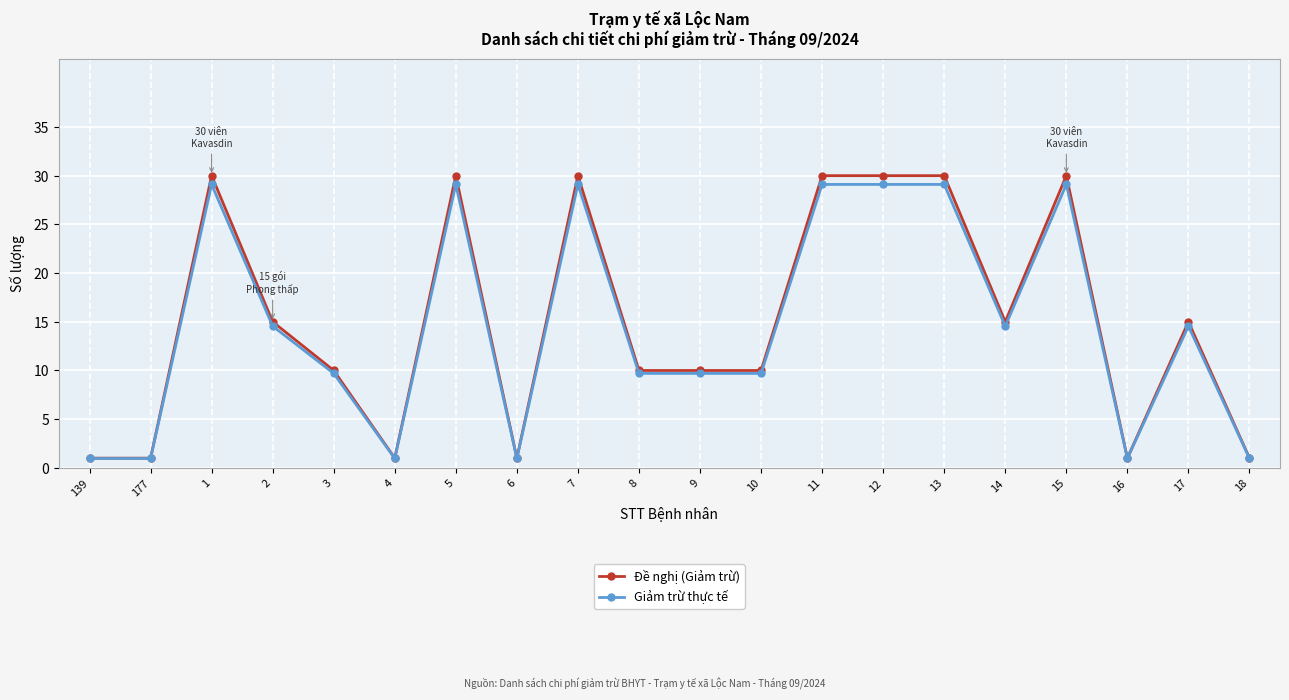

Between 10 and 13, which series saw the biggest shift?

Đề nghị (Giảm trừ)